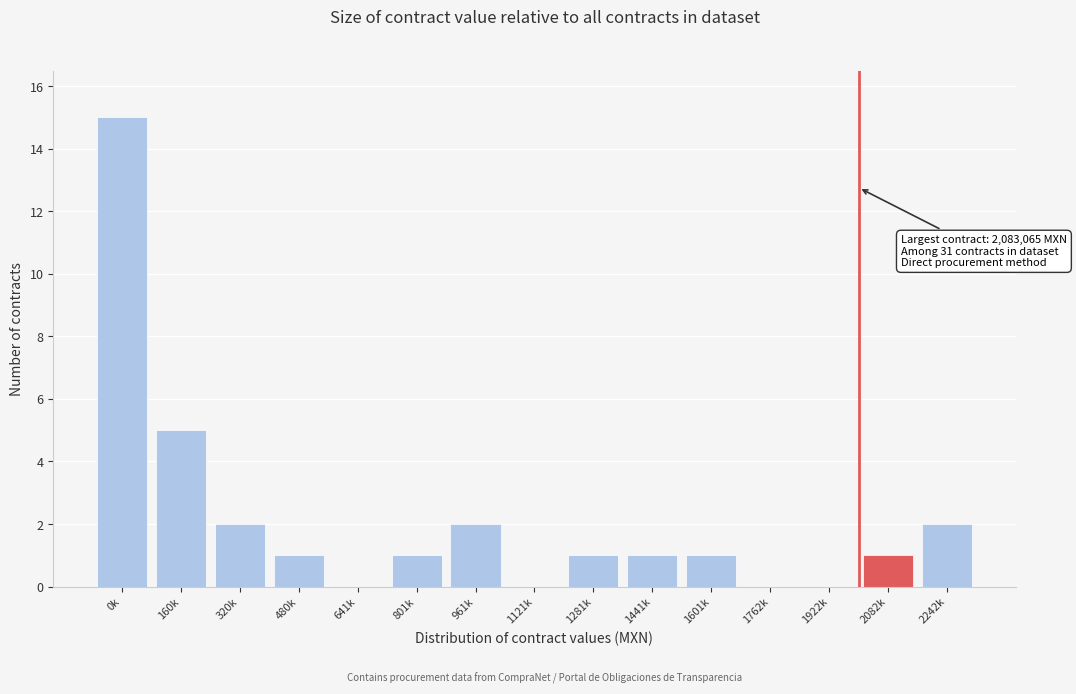

Reading right to left, list all the values displayed in this chart.

2242k=2	2082k=1	1922k=0	1762k=0	1601k=1	1441k=1	1281k=1	1121k=0	961k=2	801k=1	641k=0	480k=1	320k=2	160k=5	0k=15